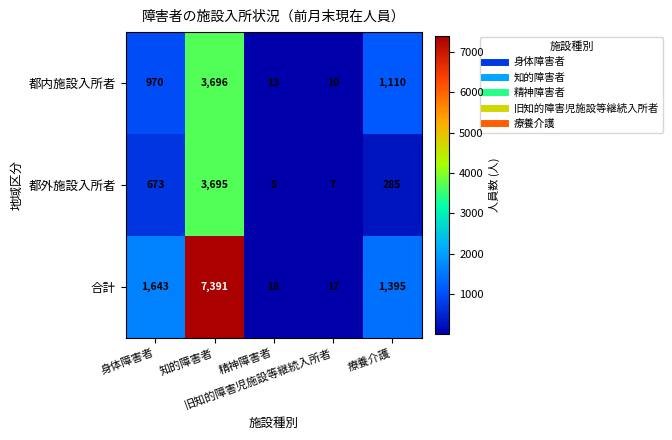

What is the difference between the maximum and second lowest values in the 都内施設入所者 series?

3683